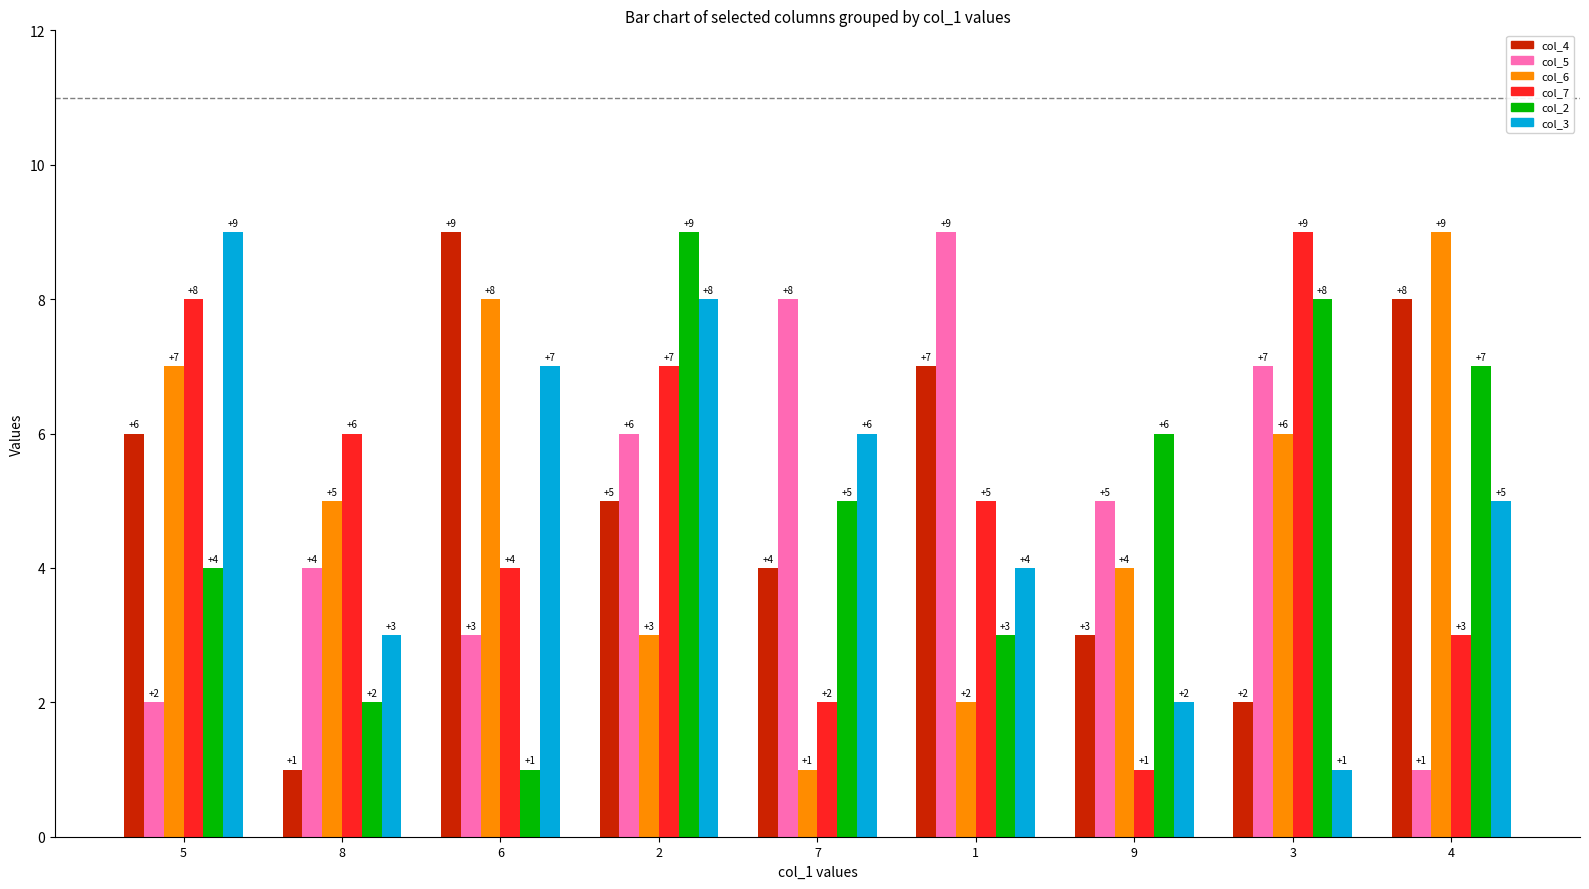

What is the difference between the col_3 values at 3 and 7?

5